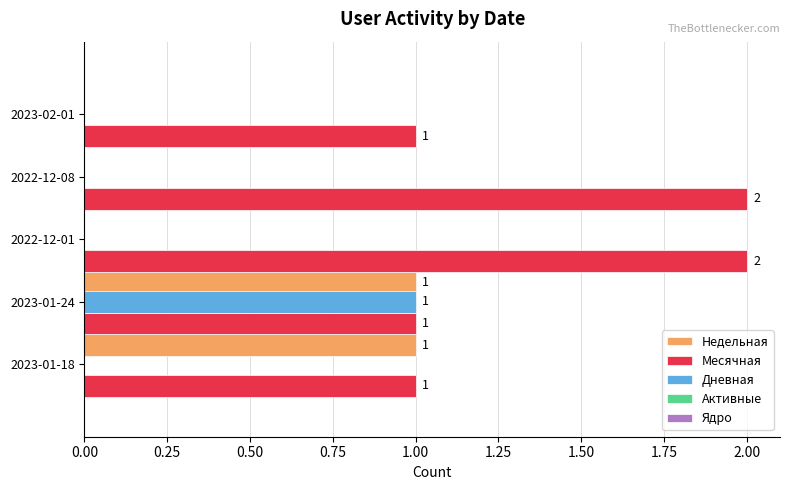

Which series has the largest total across all categories?

Месячная